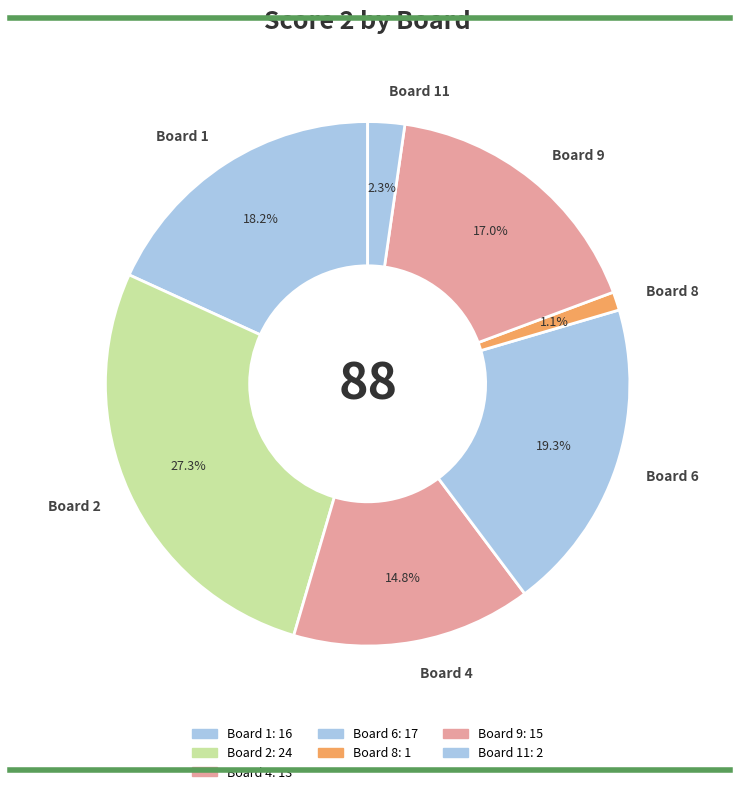

Which slice is the smallest?

Board 8